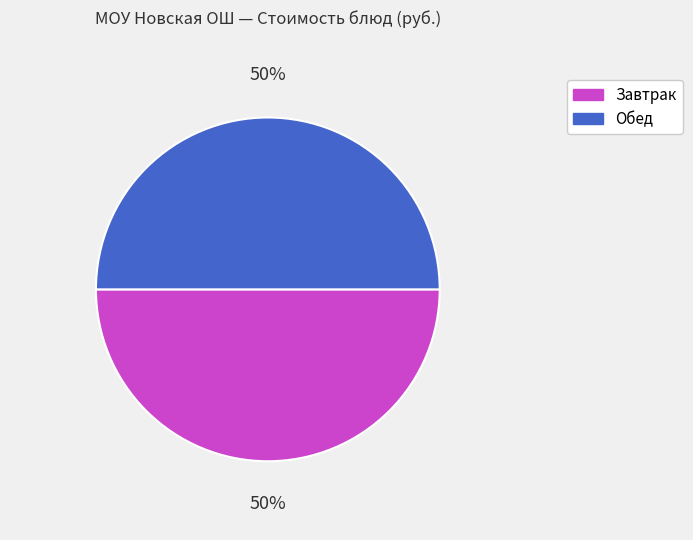

True or false: Завтрак accounts for 55% of the total.

False